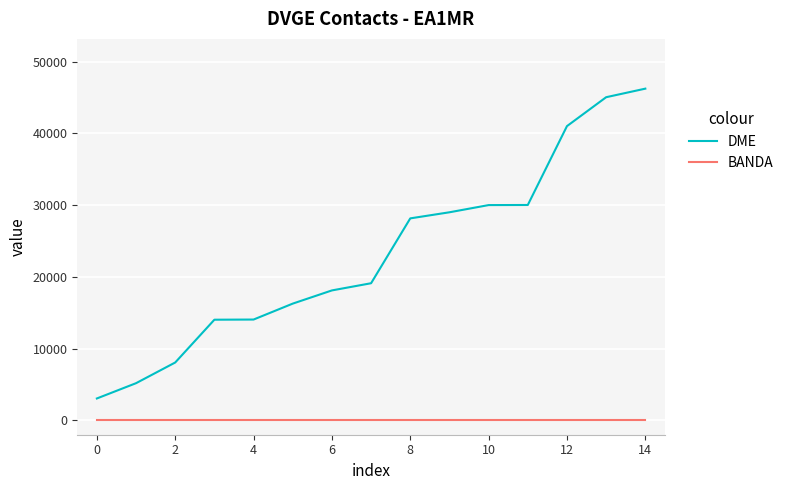

True or false: BANDA and DME cross at least once.

False